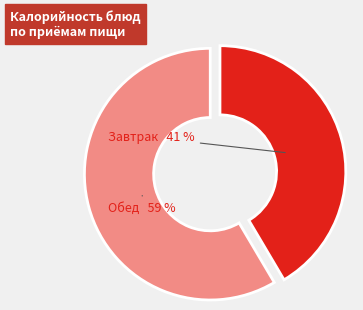

Is there any slice that represents more than half of the pie?

Yes